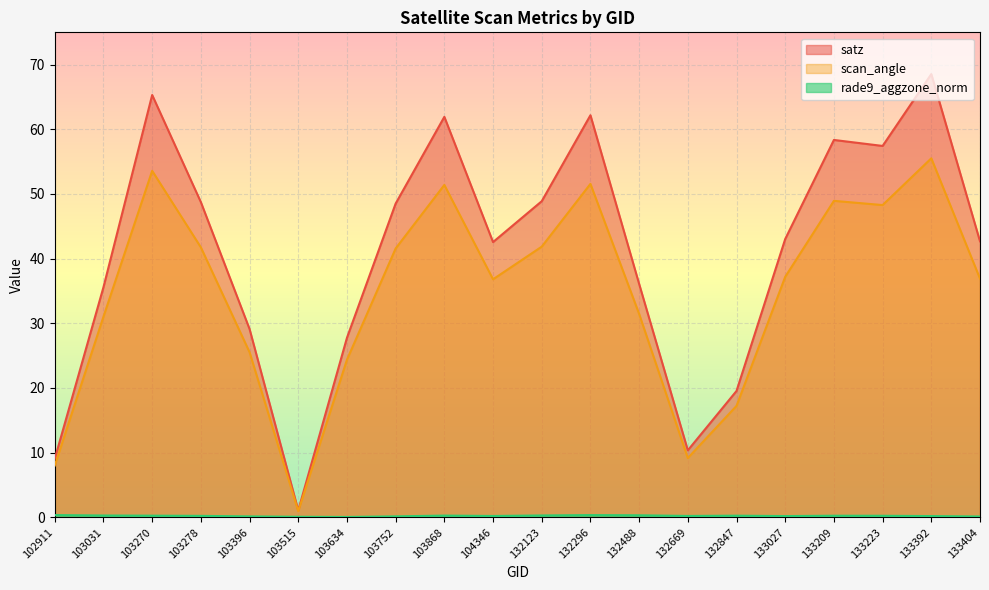

Is it true that satz equals 48.9 at 132123?

True